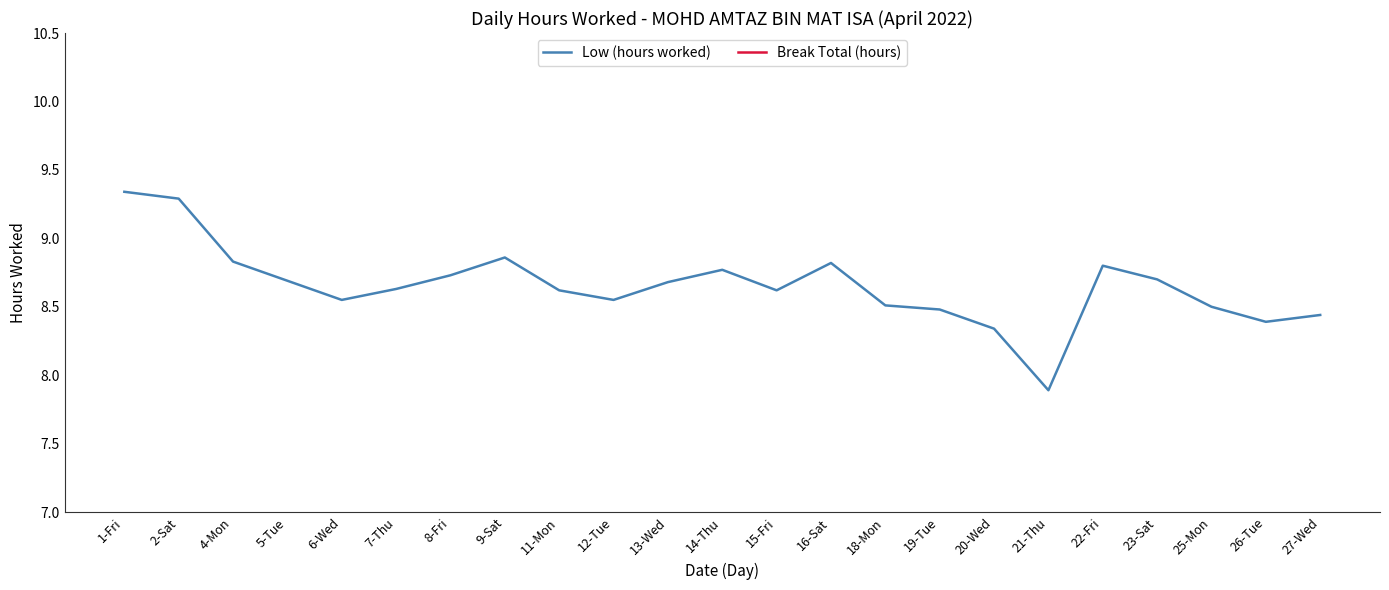

How many lines are shown in the chart?

2